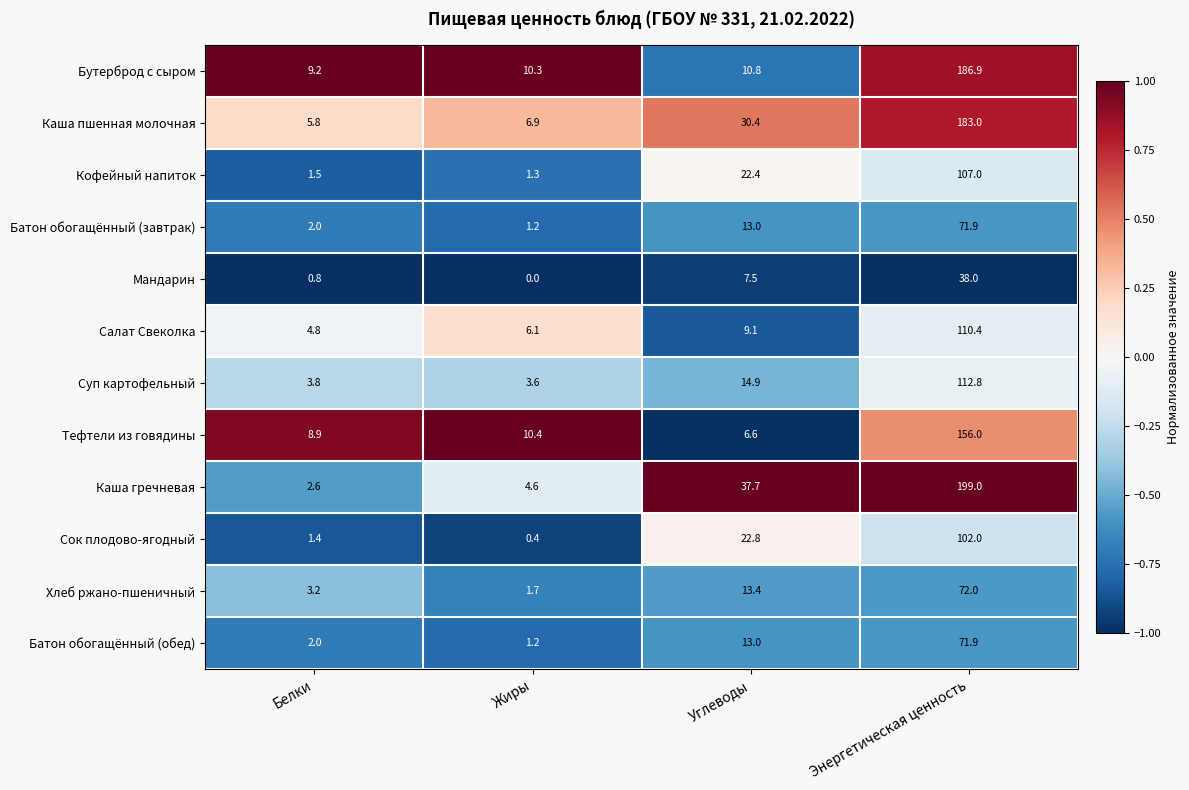

Is it true that Каша пшенная молочная equals 18.0 at Углеводы?

False